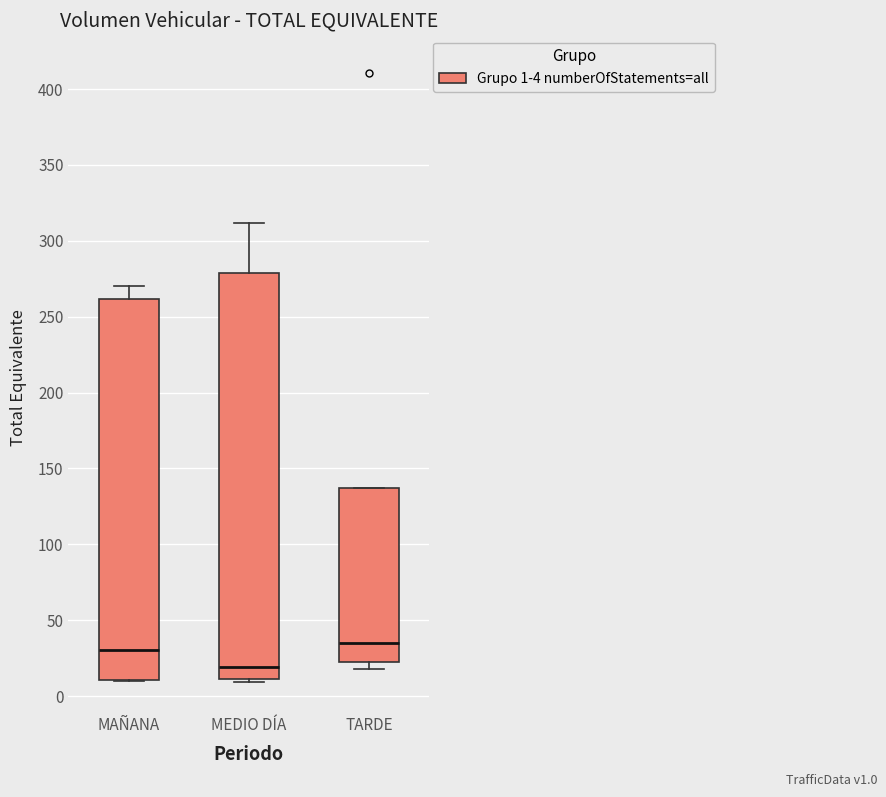

Where does the upper whisker of the box for MAÑANA end on the y-axis? The values are not printed on the chart, so give them approximately, as read against the axis.

270